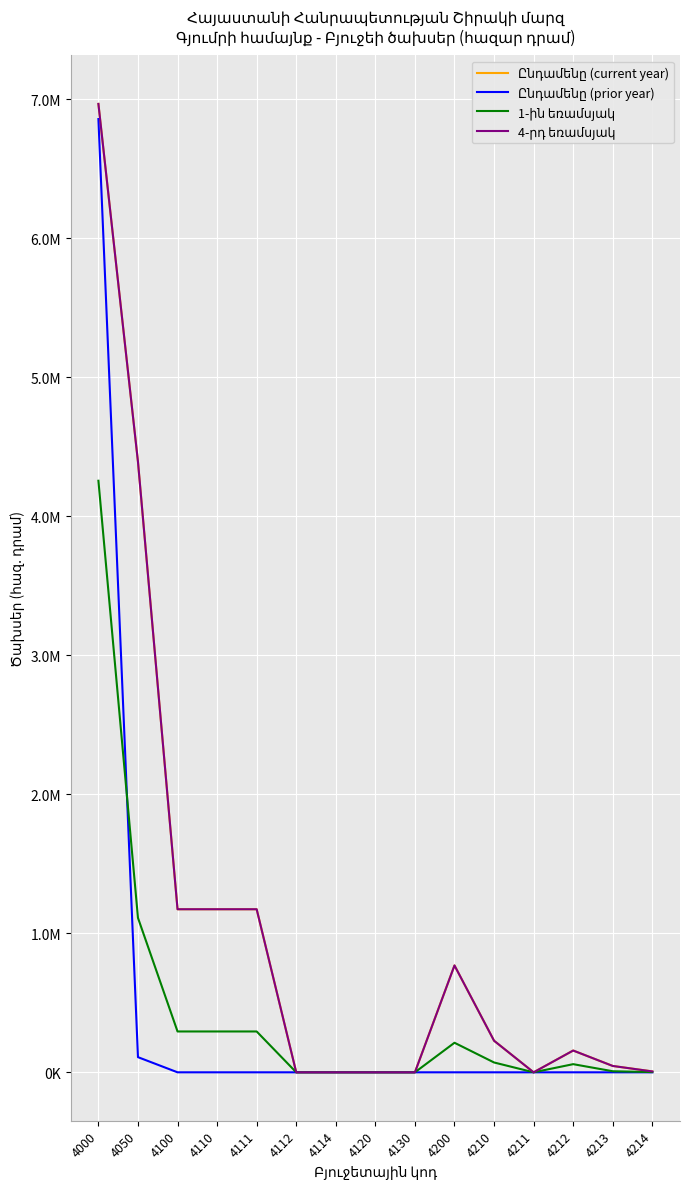

Does the chart have visible grid lines?

Yes